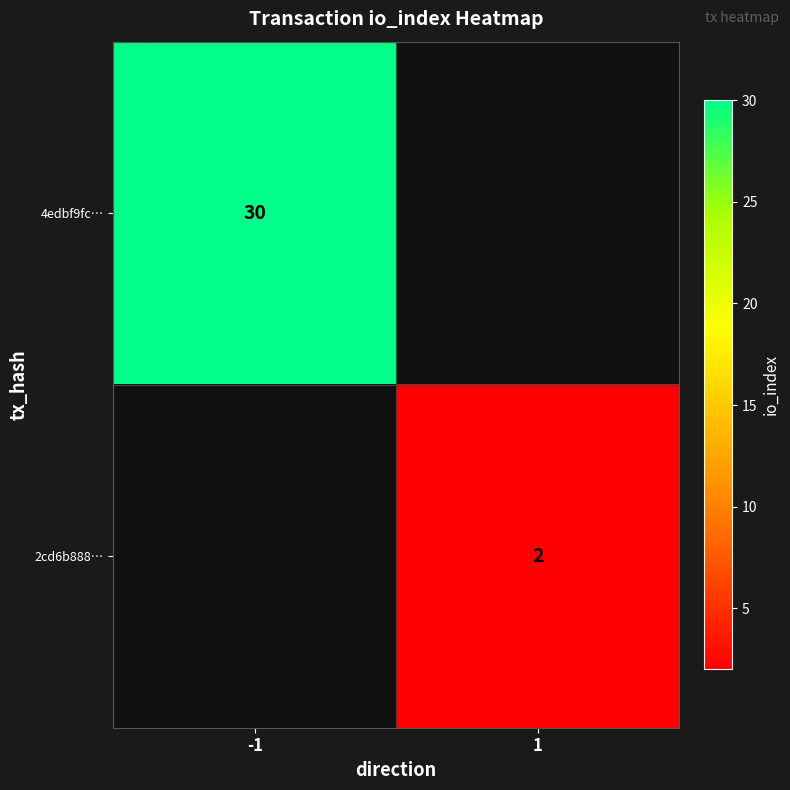

Count the number of categories in the chart.

2